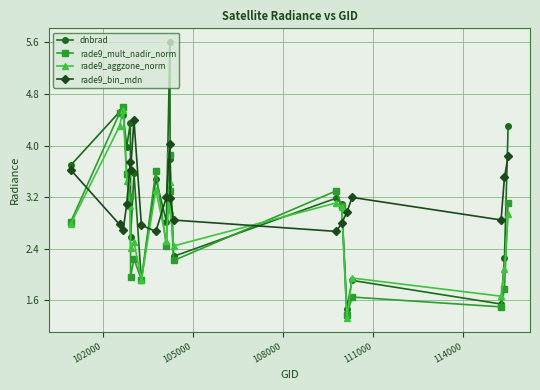

At how many categories does at least one series exceed 1?

20